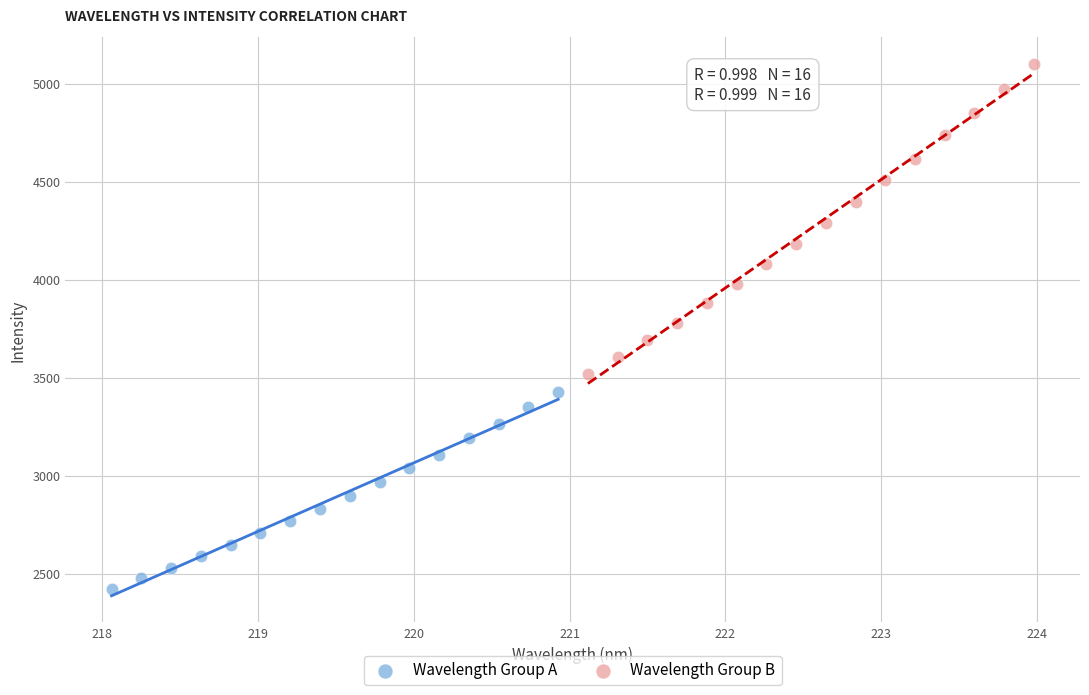

What are all the series names shown in the legend?

Wavelength Group A, Wavelength Group B